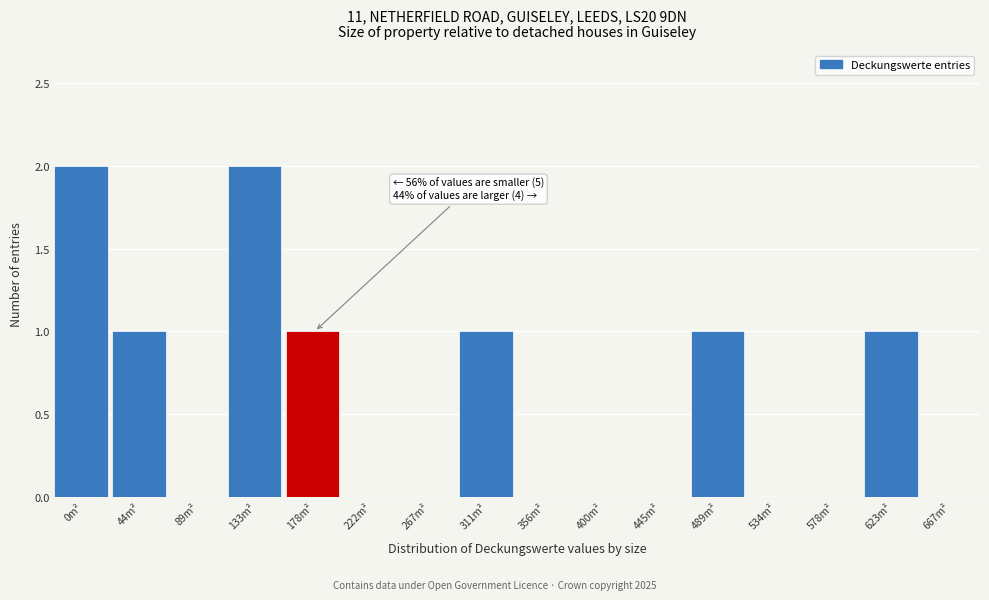

Reading left to right, transcribe all the data shown in this chart.

0m²=2	44m²=1	89m²=0	133m²=2	178m²=1	222m²=0	267m²=0	311m²=1	356m²=0	400m²=0	445m²=0	489m²=1	534m²=0	578m²=0	623m²=1	667m²=0